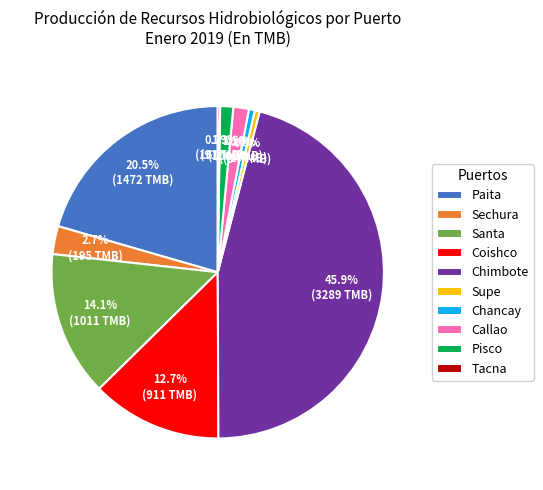

True or false: Pisco accounts for 11% of the total.

False